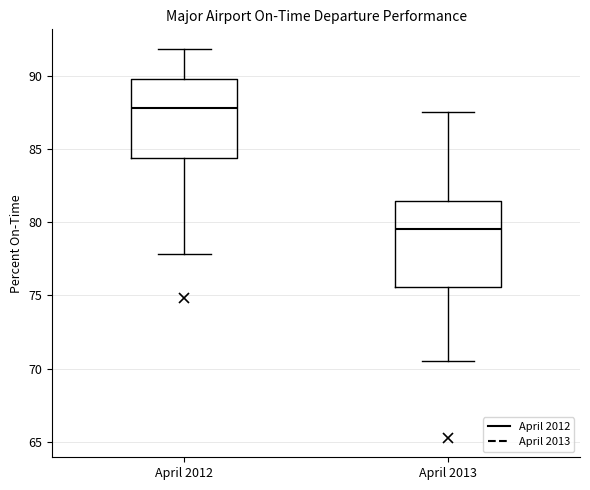

Reading left to right, read every box against the y-axis: the position of its median line, the range the box covers, and the ends of its whiskers. The values are not printed on the chart, so give them approximately, as read against the axis.

April 2012: median 88.0, box 84.5 to 90.0, whiskers 78.0 to 92.0
April 2013: median 79.5, box 75.5 to 81.5, whiskers 70.5 to 87.5